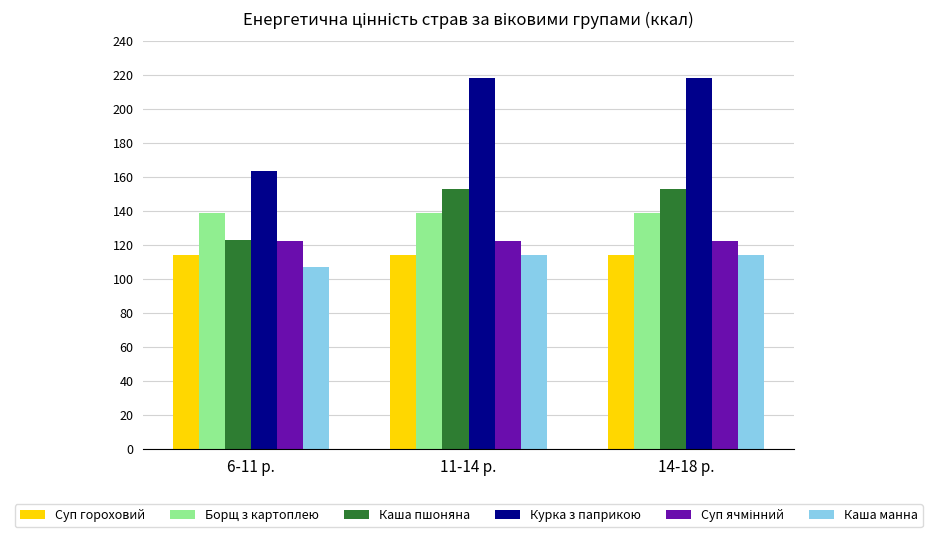

Between 6-11 р. and 11-14 р., which series saw the biggest shift?

Курка з паприкою